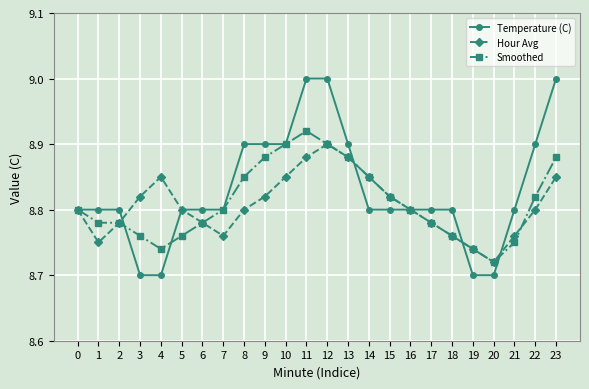

Which series changed the most between 13 and 19?

Temperature (C)